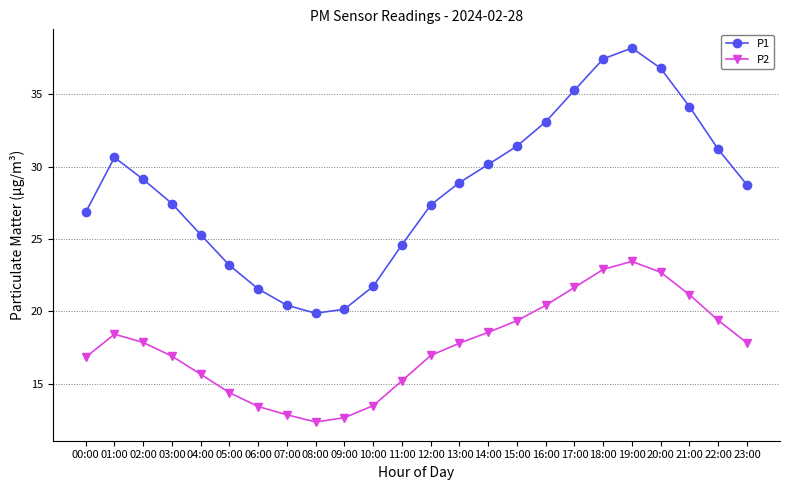

What is the average value of the P1 series?

28.5